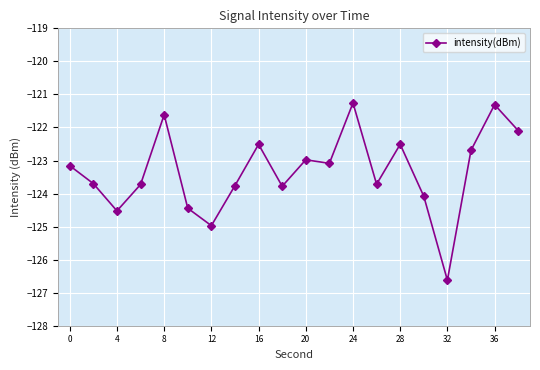

What is the maximum value shown in the chart?

-121.3